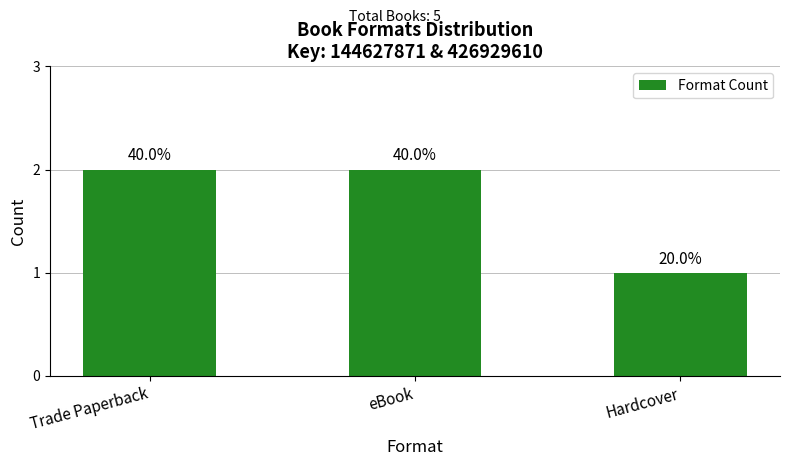

What is the label of the 2nd bar from the left?

eBook